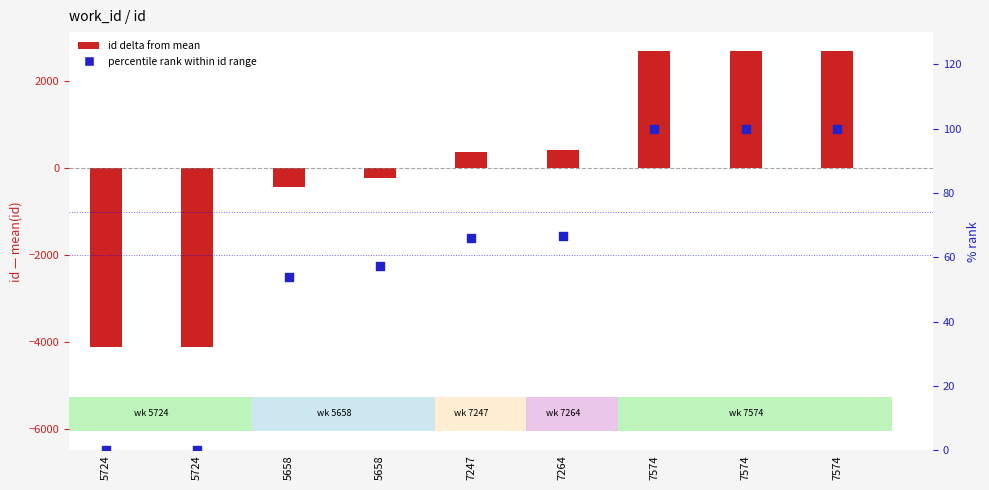

Which series has the largest total across all categories?

percentile rank within id range